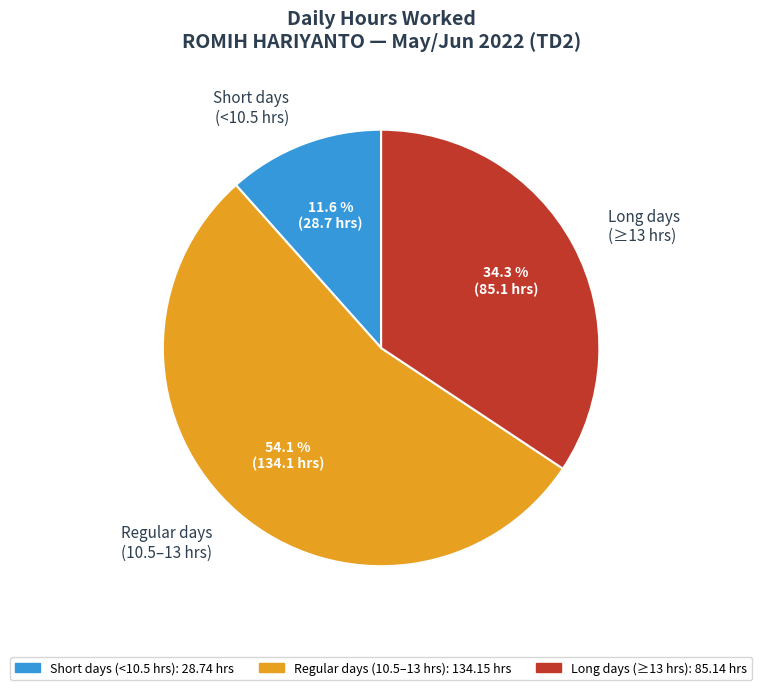

What is the largest slice in the pie chart?

Regular days (10.5–13 hrs)